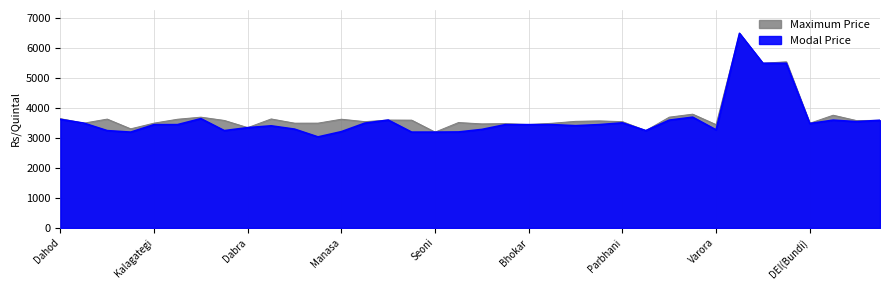

True or false: Modal Price and Maximum Price intersect in this chart.

False